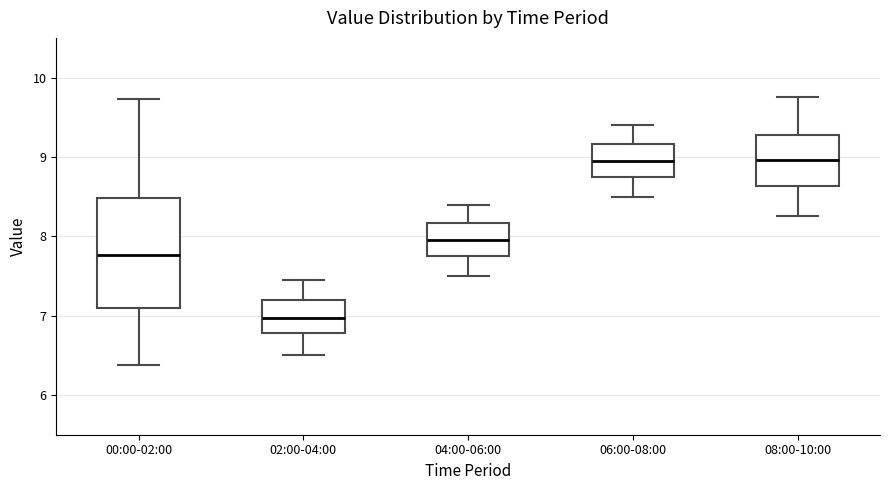

Reading left to right, read every box against the y-axis: the position of its median line, the range the box covers, and the ends of its whiskers. The values are not printed on the chart, so give them approximately, as read against the axis.

00:00-02:00: median 7.8, box 7.1 to 8.5, whiskers 6.4 to 9.7
02:00-04:00: median 7.0, box 6.8 to 7.2, whiskers 6.5 to 7.5
04:00-06:00: median 8.0, box 7.8 to 8.2, whiskers 7.5 to 8.4
06:00-08:00: median 9.0, box 8.8 to 9.2, whiskers 8.5 to 9.4
08:00-10:00: median 9.0, box 8.6 to 9.3, whiskers 8.3 to 9.8